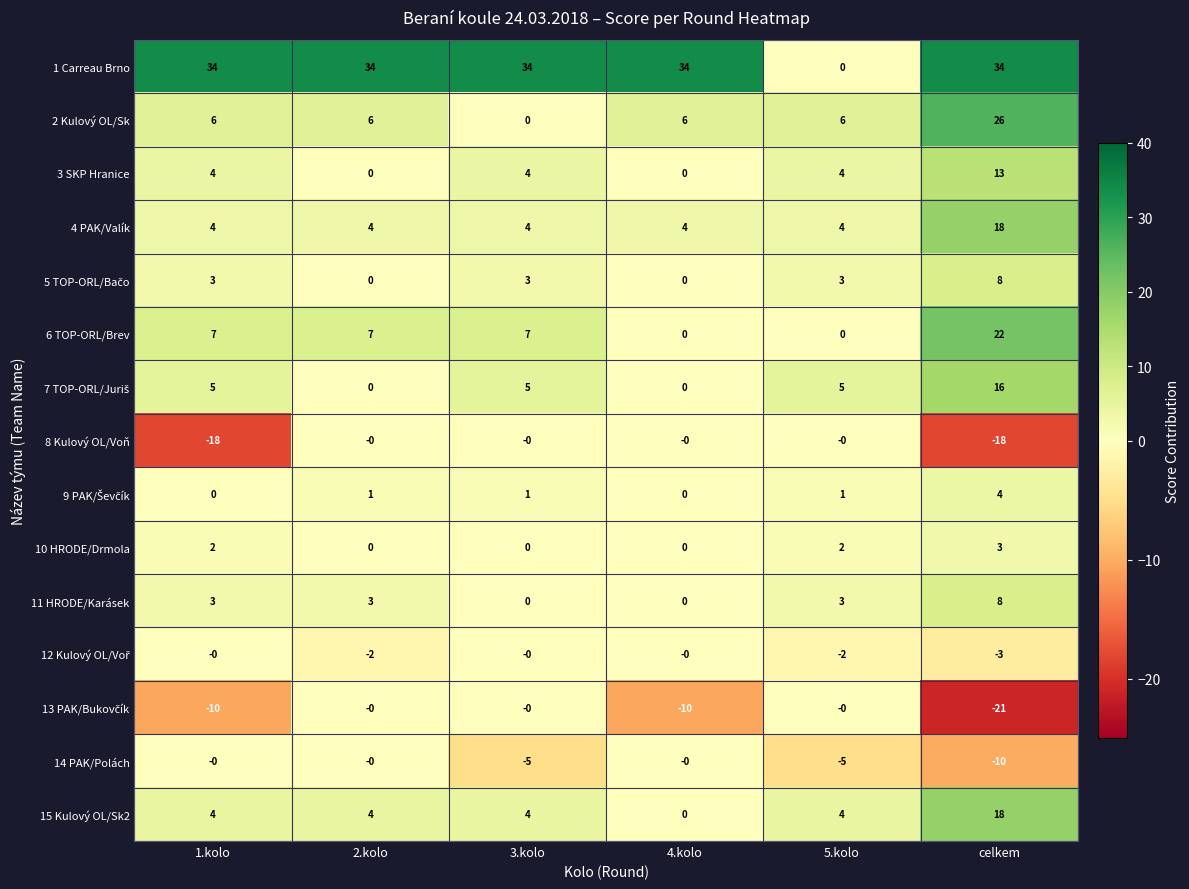

Which series has the largest total across all categories?

1 Carreau Brno